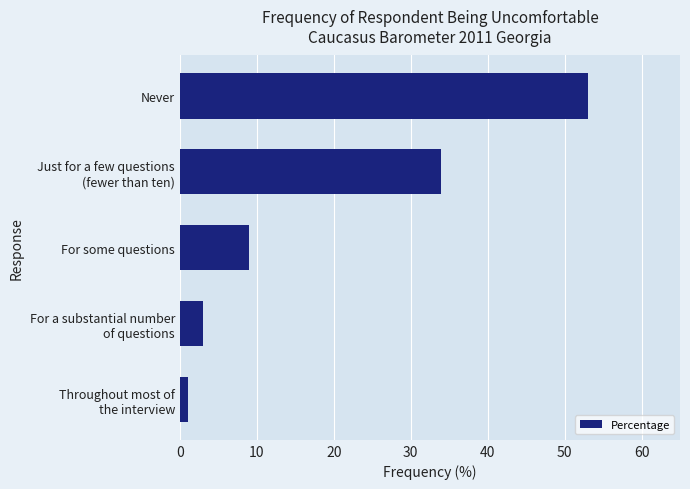

What is the smallest value displayed?

1